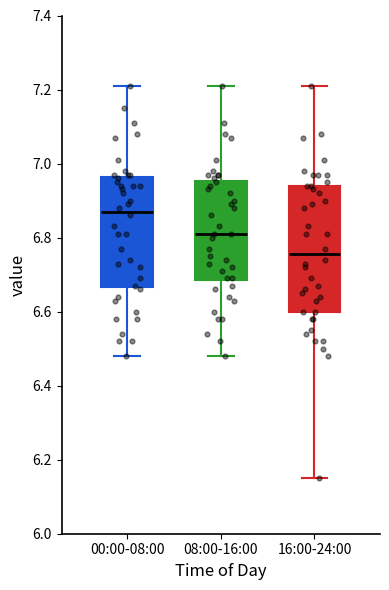

Where does the median line of the box for 16:00-24:00 sit on the y-axis? The values are not printed on the chart, so give them approximately, as read against the axis.

6.76